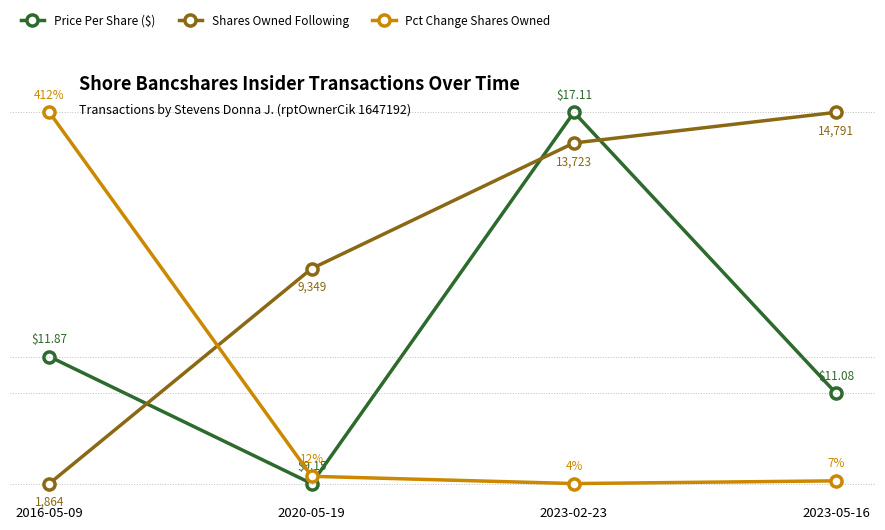

Reading left to right, what are all the values shown in this chart?

Price Per Share ($): 11.9	9.2	17.1	11.1
Shares Owned Following: 1864.0	9349.0	13723.0	14791.0
Pct Change Shares Owned: 412.0	12.0	4.0	7.0